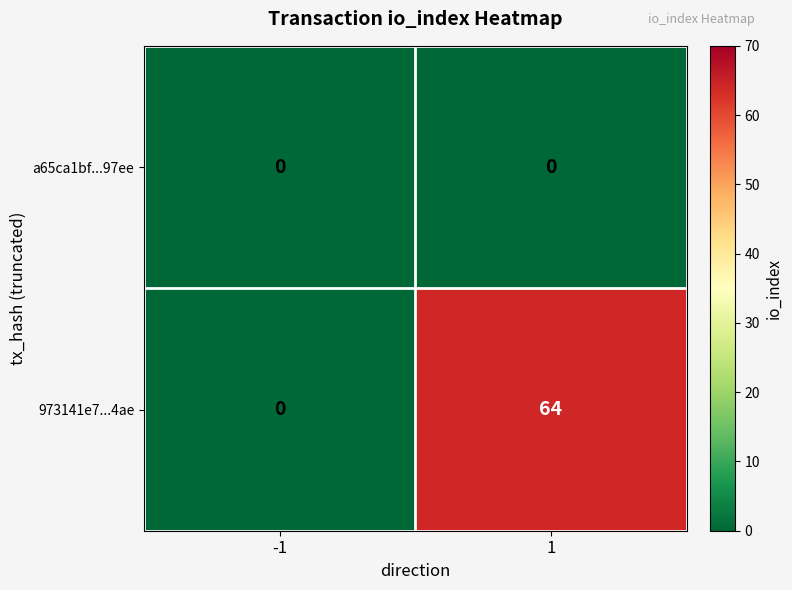

Is it true that a65ca1bf...97ee equals 0 at -1?

True